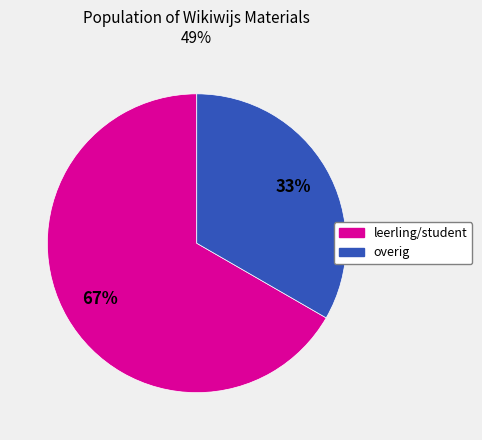

Which slice is the smallest?

overig